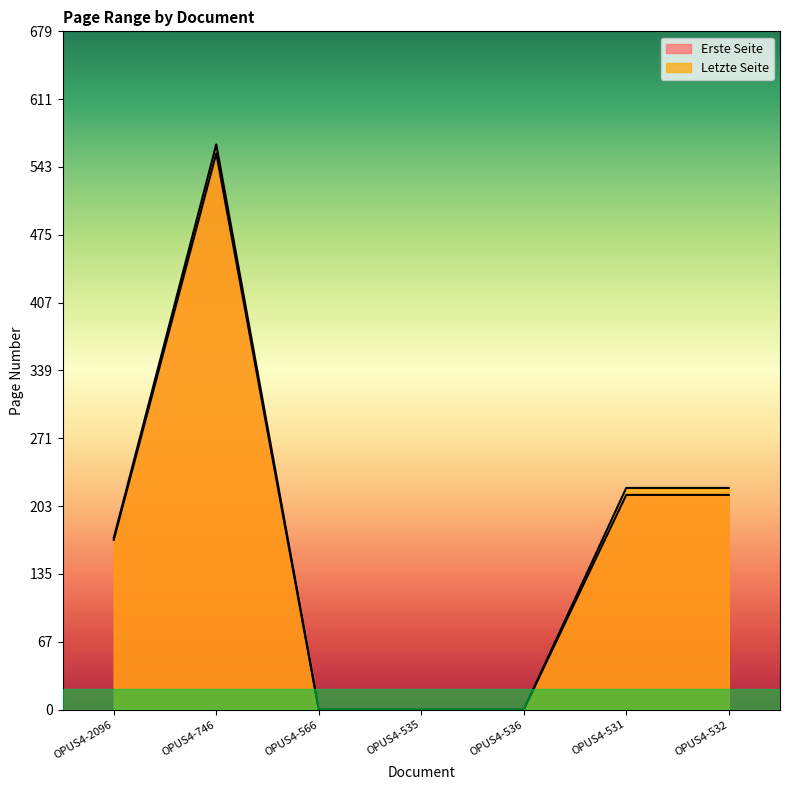

How many values in the Letzte Seite series exceed 172?

3